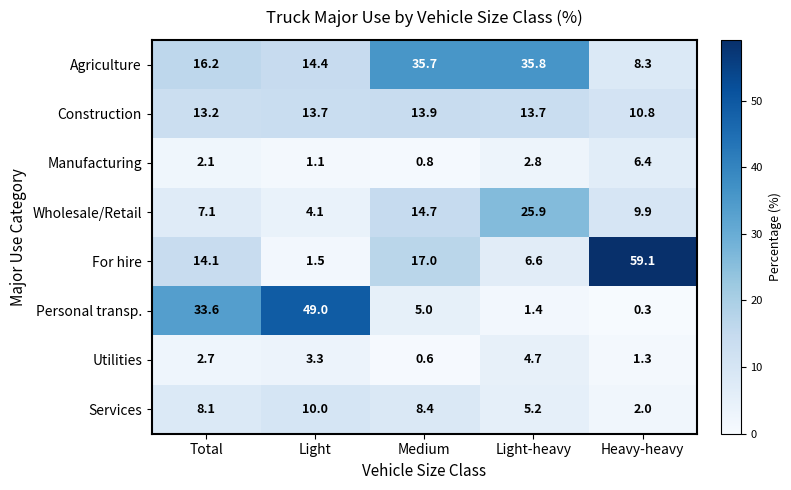

What is the difference between the highest and lowest values at Light?

47.9